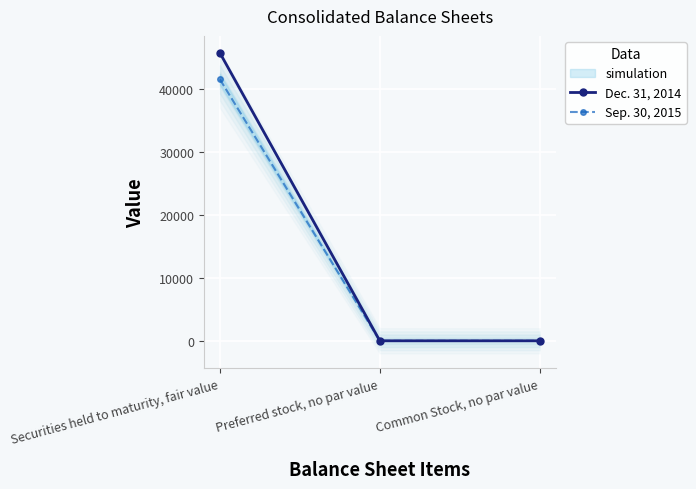

The Sep. 30, 2015 series shows -22227 at Common Stock, no par value. True or false?

False